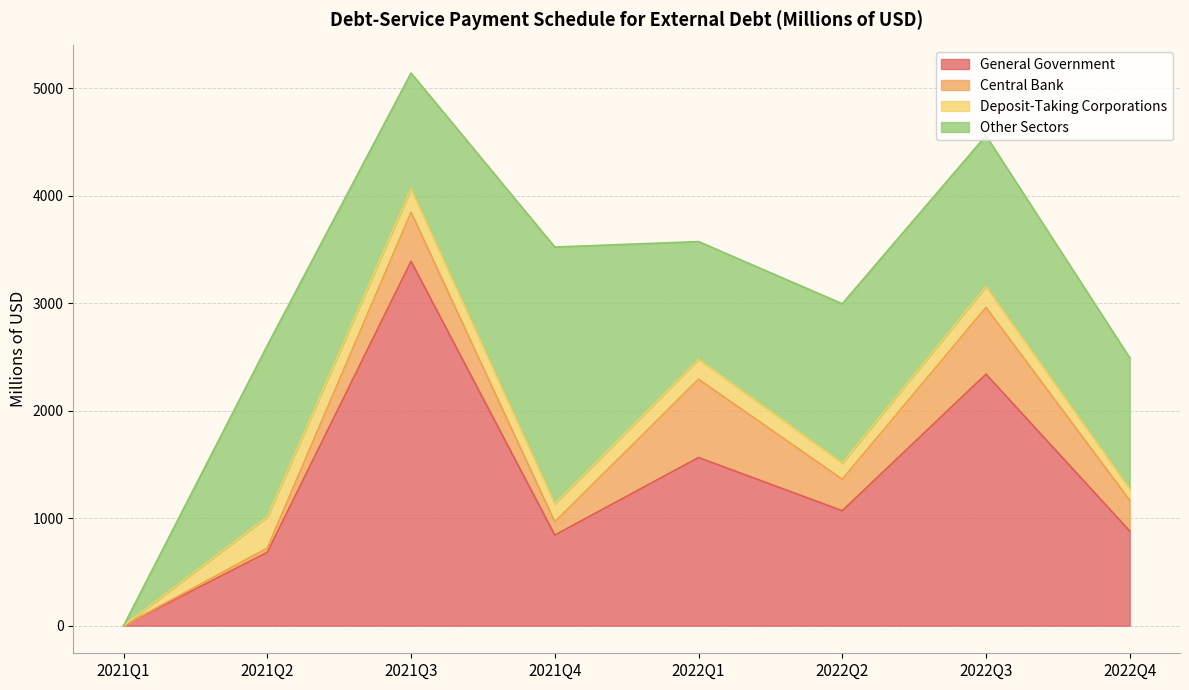

True or false: General Government and Central Bank intersect in this chart.

False